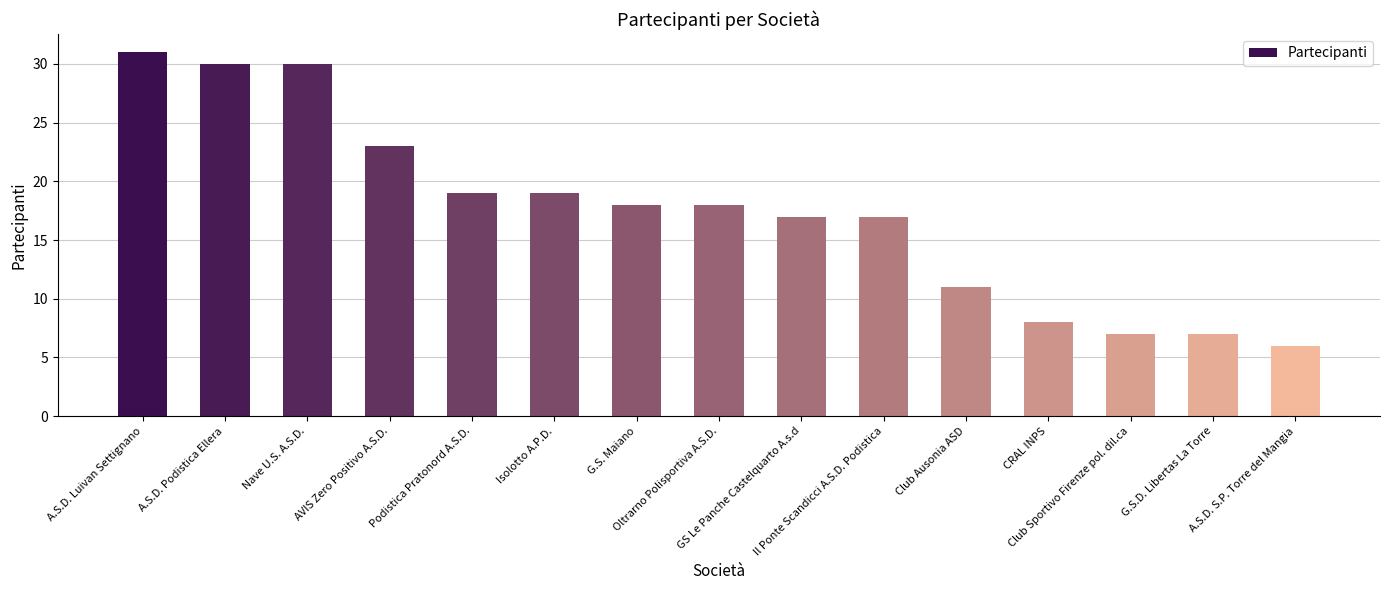

Is it true that the value at Club Sportivo Firenze pol. dil.ca is 3?

False